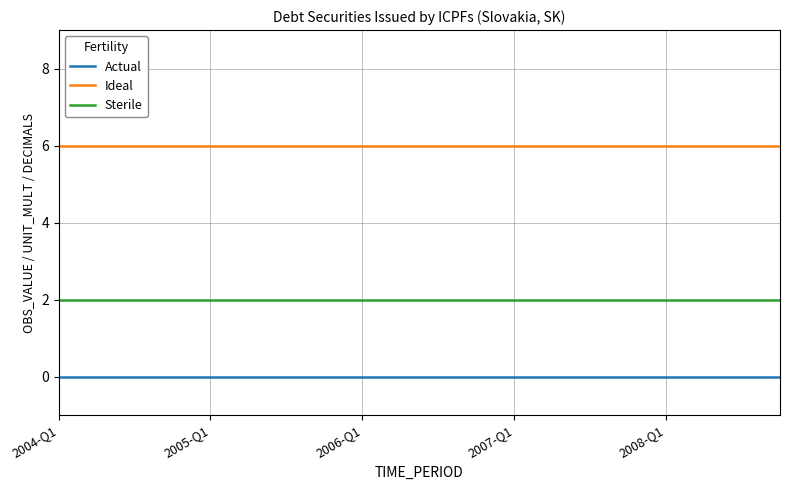

True or false: Actual and Ideal cross at least once.

False